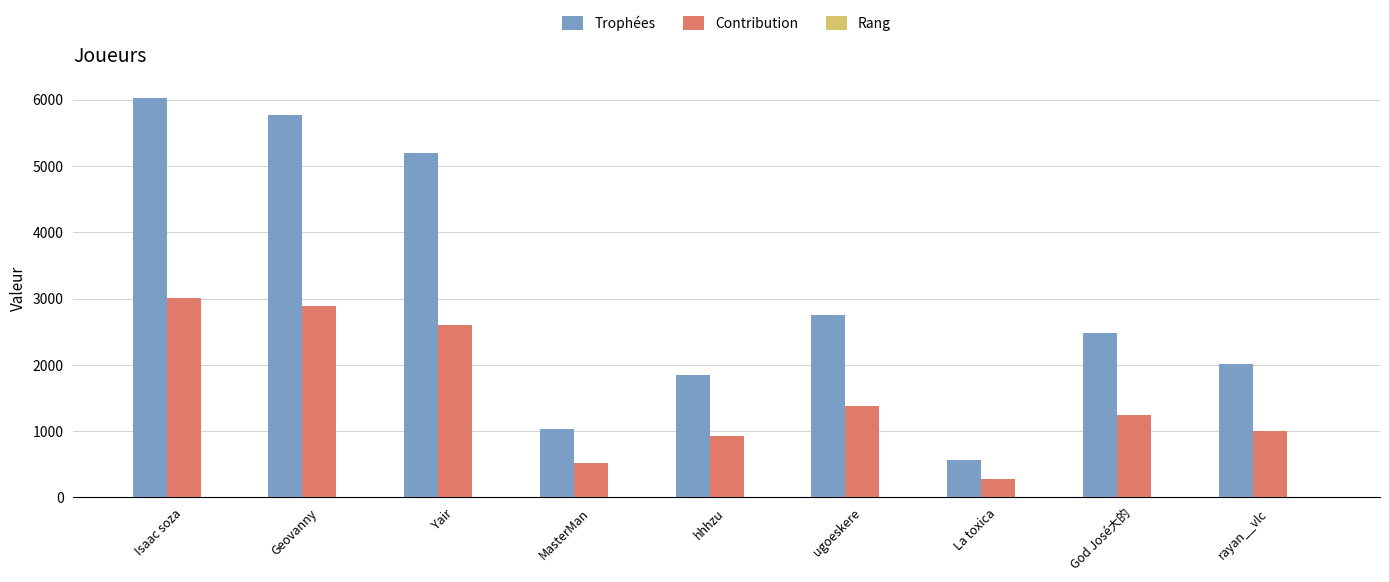

Between MasterMan and hhhzu, which series saw the biggest shift?

Trophées